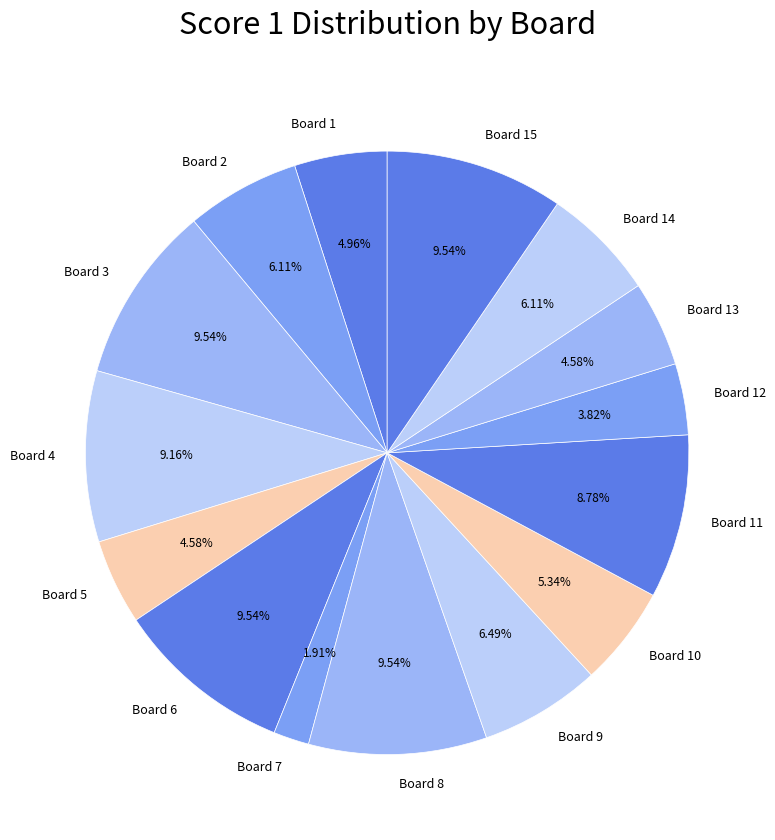

Is it true that Board 13 is 5% of the pie?

True